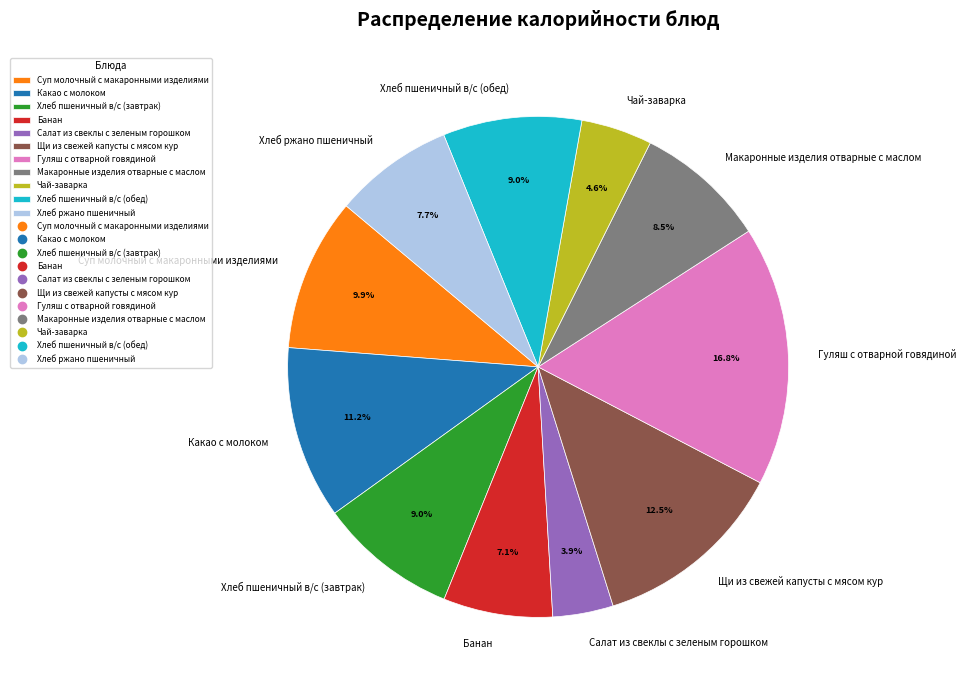

Is there any slice that represents more than half of the pie?

No